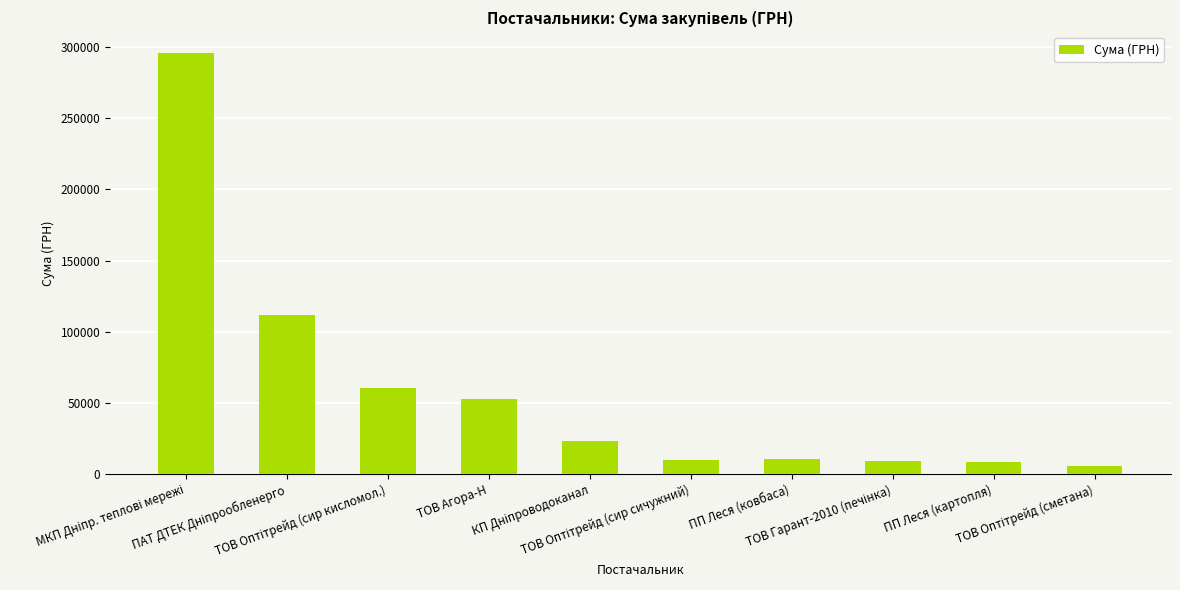

What is the greatest value displayed?

295638.6